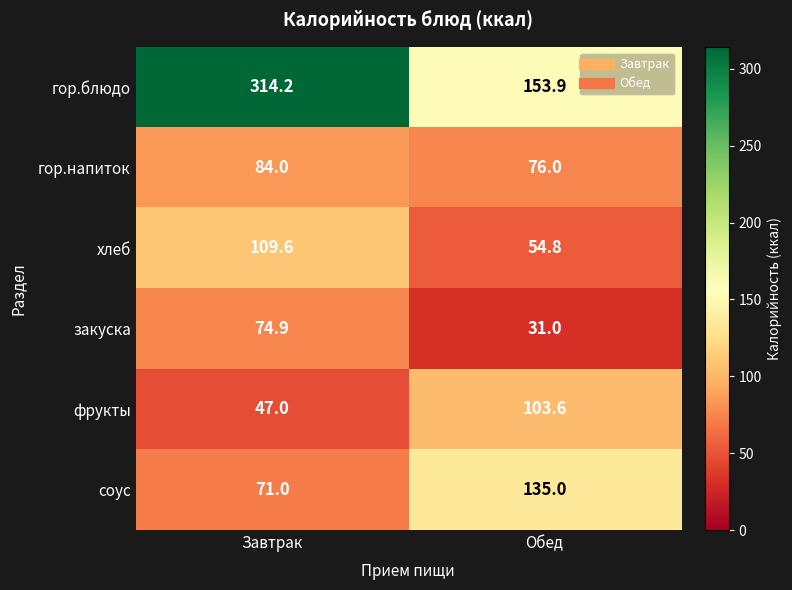

Reading left to right, transcribe all the data shown in this chart.

гор.блюдо: 314.2	153.9
гор.напиток: 84.0	76.0
хлеб: 109.6	54.8
закуска: 74.9	31.0
фрукты: 47.0	103.6
соус: 71.0	135.0